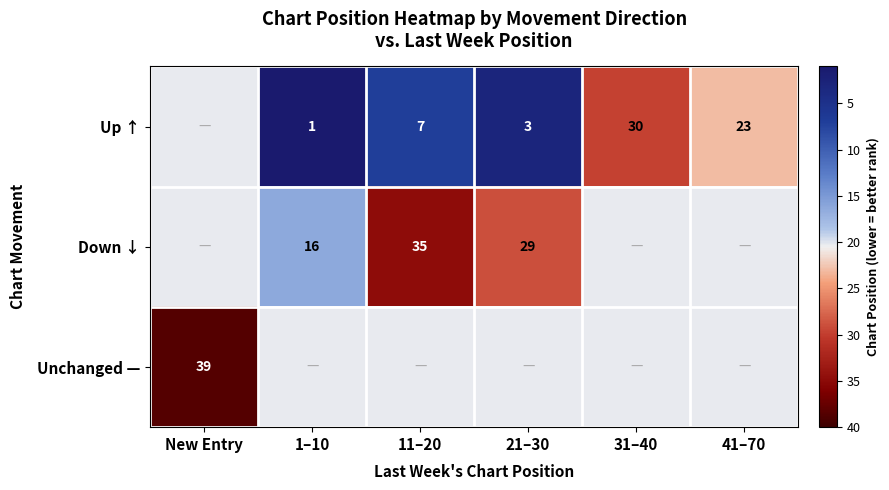

Is the value of Down ↓ at 1–10 greater than the value of Up ↑ at 41–70?

No